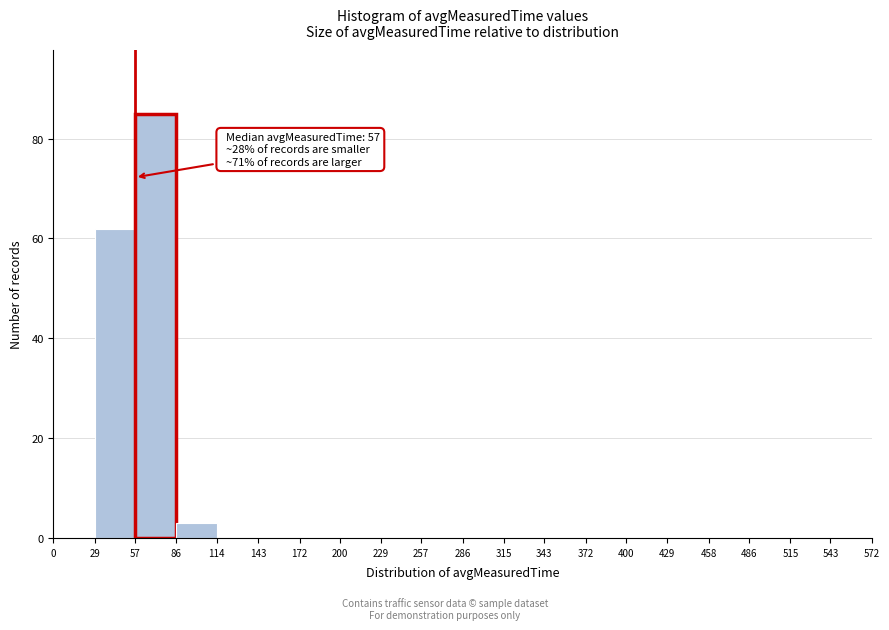

Over which range of the x-axis is the bar tallest?

57 to 86